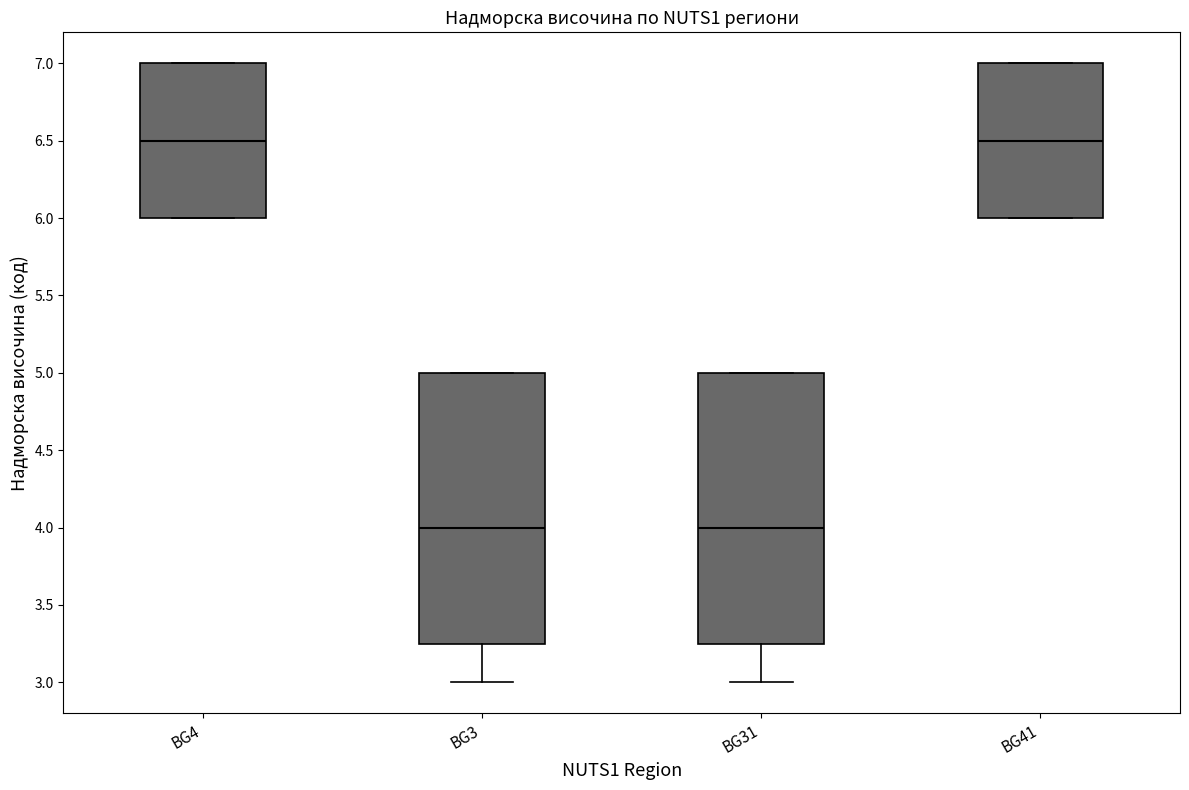

Reading left to right, transcribe this box plot: for each box, give where its median line is, the range the box spans, and where its two whiskers end, as read against the y-axis. The values are not printed on the chart, so give them approximately, as read against the axis.

BG4: median 6.50, box 6.00 to 7.00, whiskers 6.00 to 7.00
BG3: median 4.00, box 3.25 to 5.00, whiskers 3.00 to 5.00
BG31: median 4.00, box 3.25 to 5.00, whiskers 3.00 to 5.00
BG41: median 6.50, box 6.00 to 7.00, whiskers 6.00 to 7.00